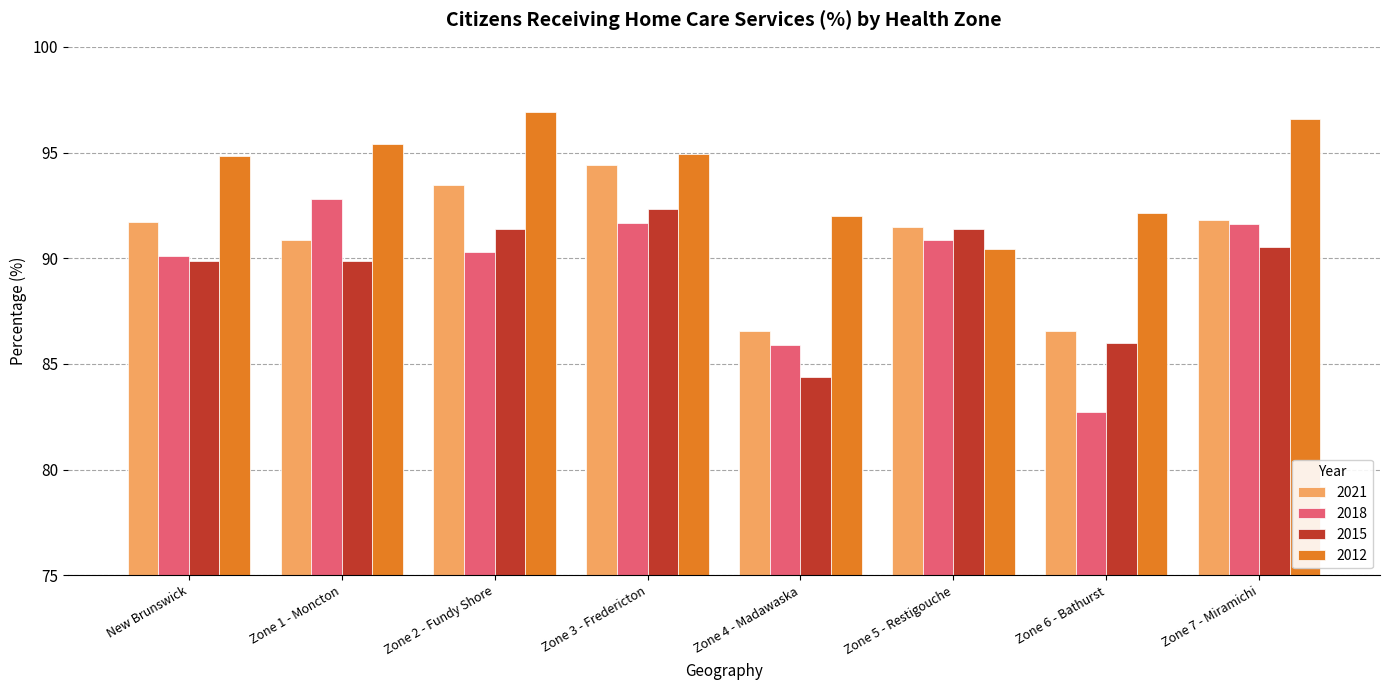

The 2018 series shows 136.3 at Zone 7 - Miramichi. True or false?

False